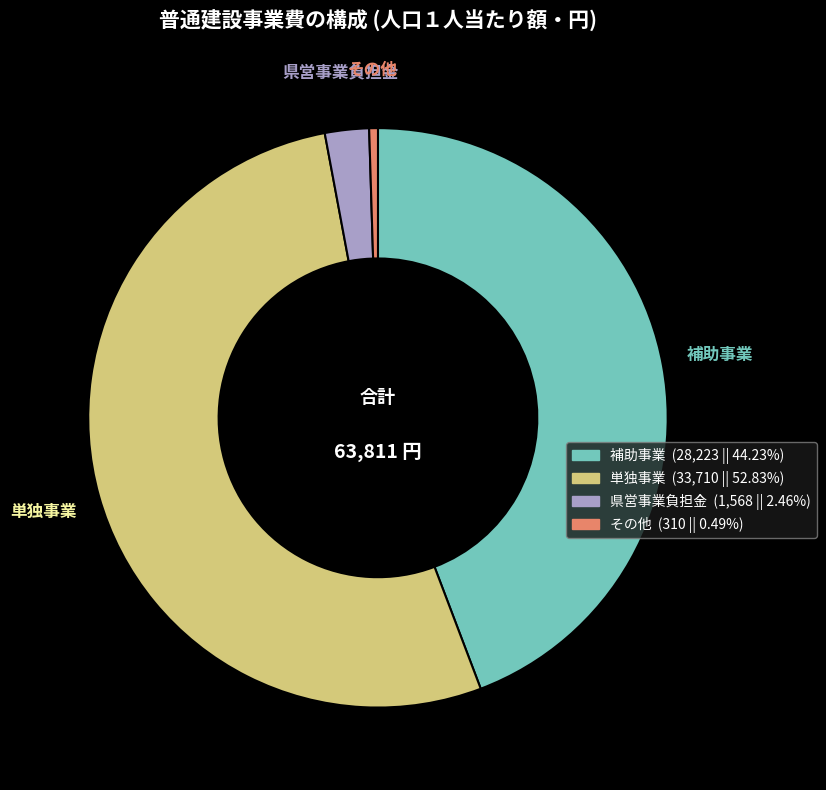

Is it true that 県営事業負担金 is 2% of the pie?

True